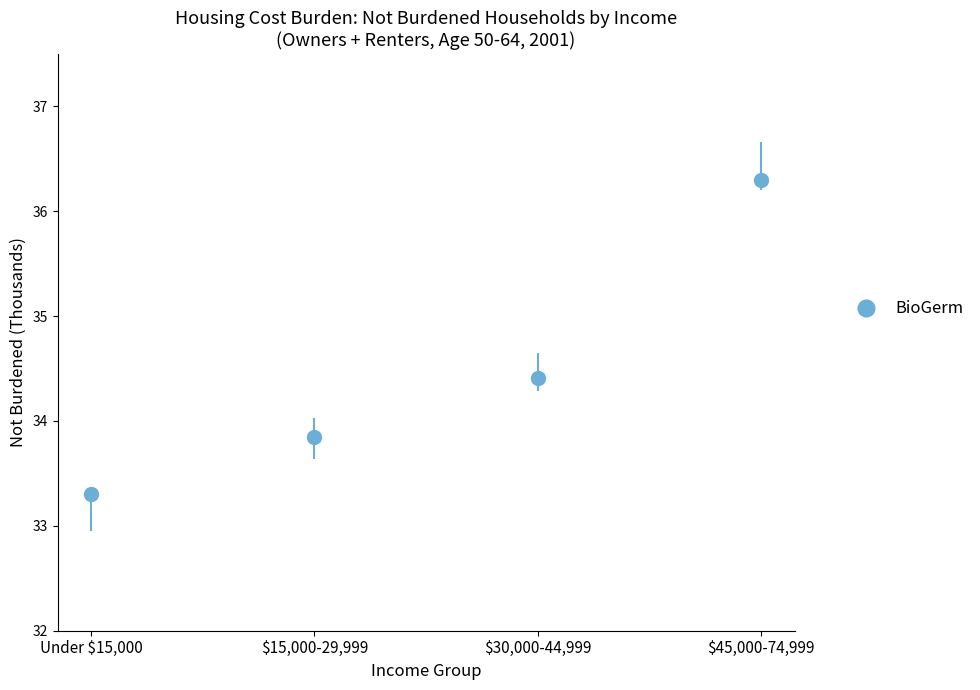

What is the average X value?

2.5